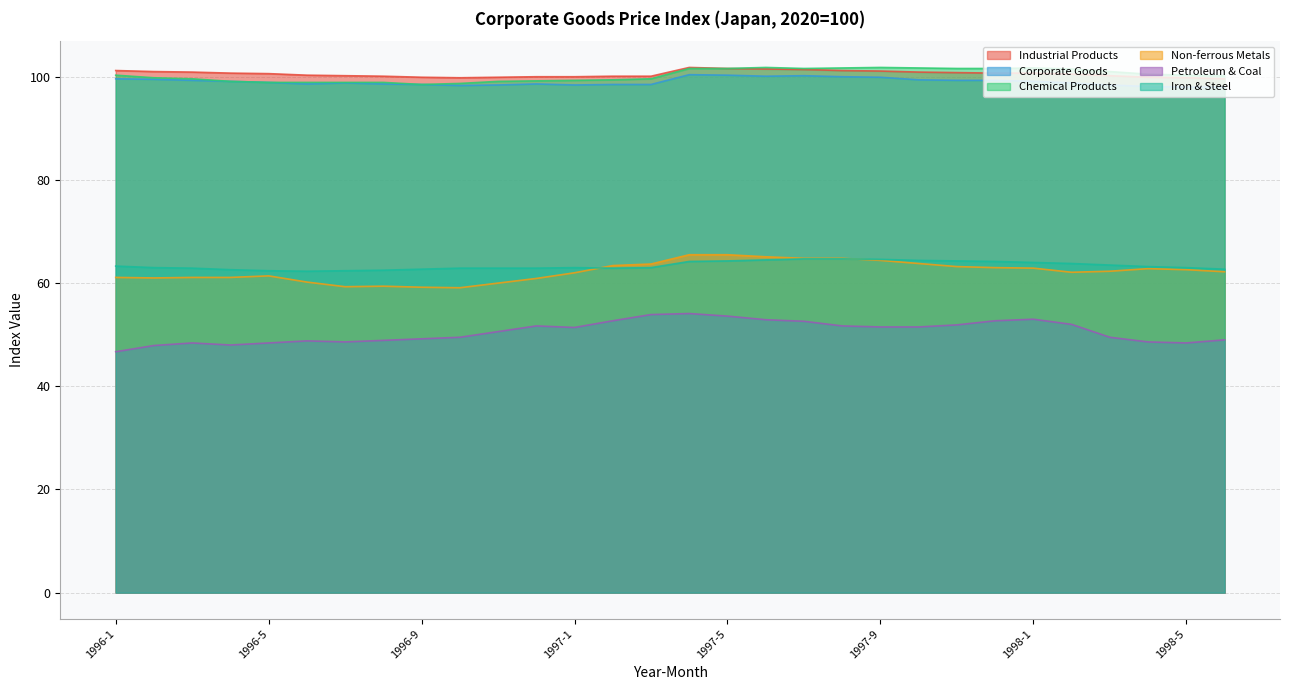

Does the chart display data point markers on the line(s)?

No